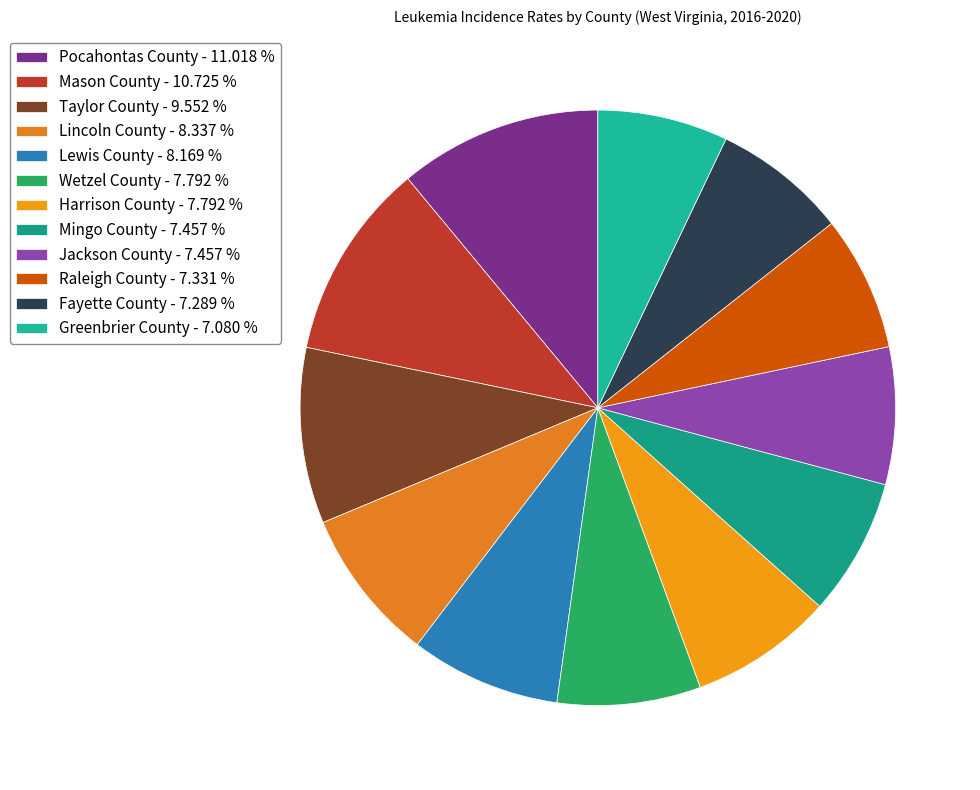

How many segments does this pie chart have?

12